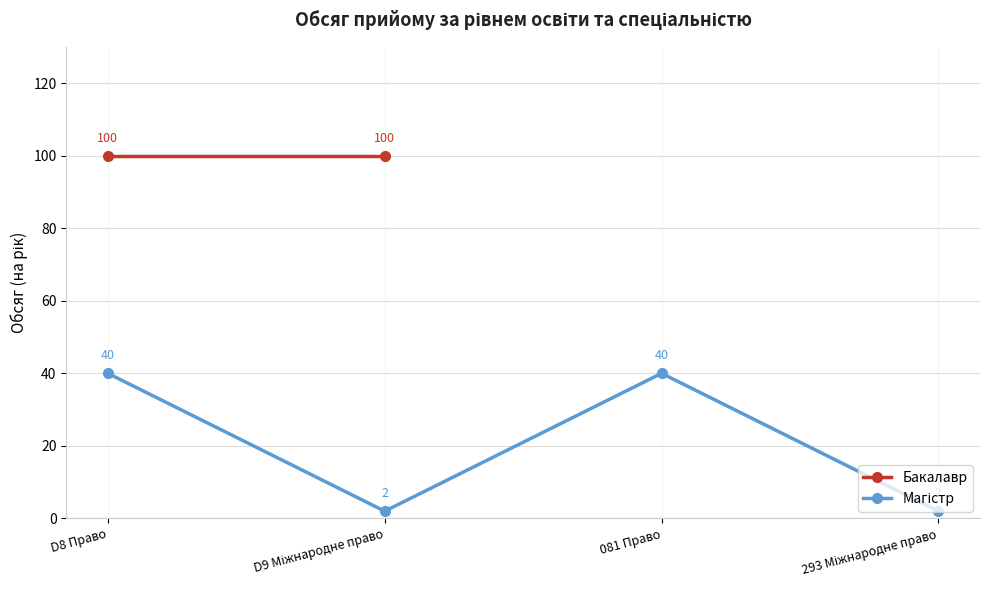

What is the label of the 4th point from the left?

293 Міжнародне право